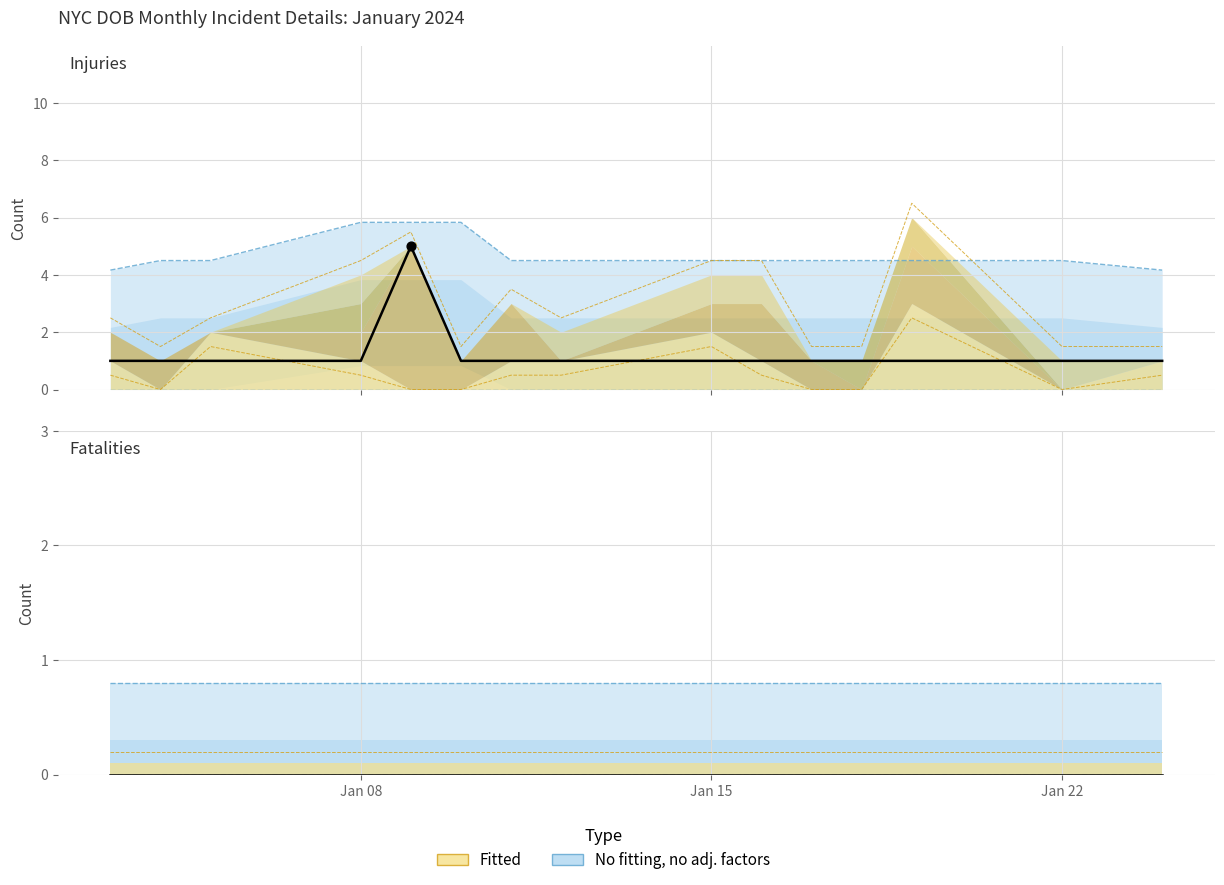

Which series reaches the maximum Y coordinate?

Injuries